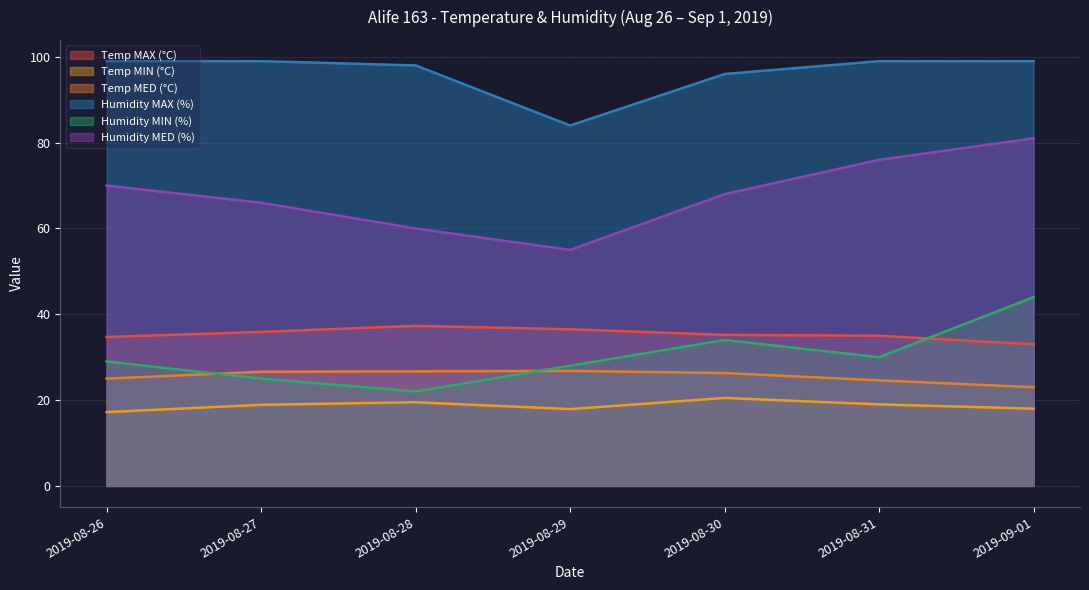

True or false: Humidity MED (%) has a value of 26.6 at 2019-08-29.

False